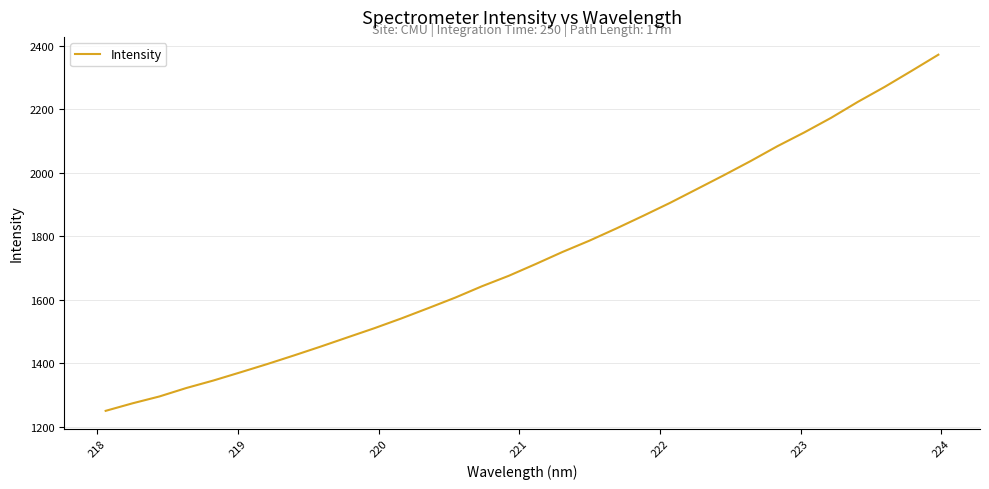

What is the difference between the maximum and minimum values?

1121.9